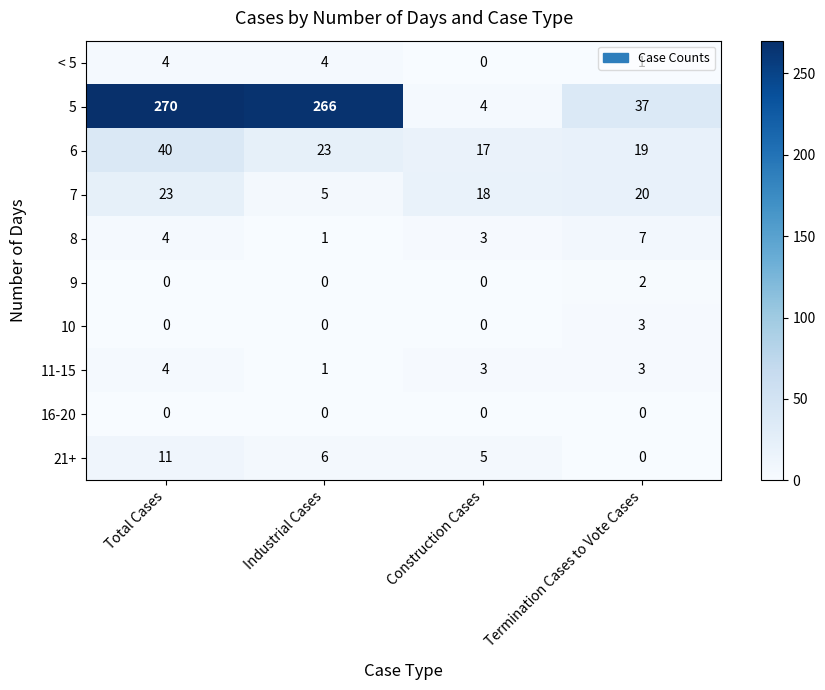

At how many categories does at least one series exceed 112?

2